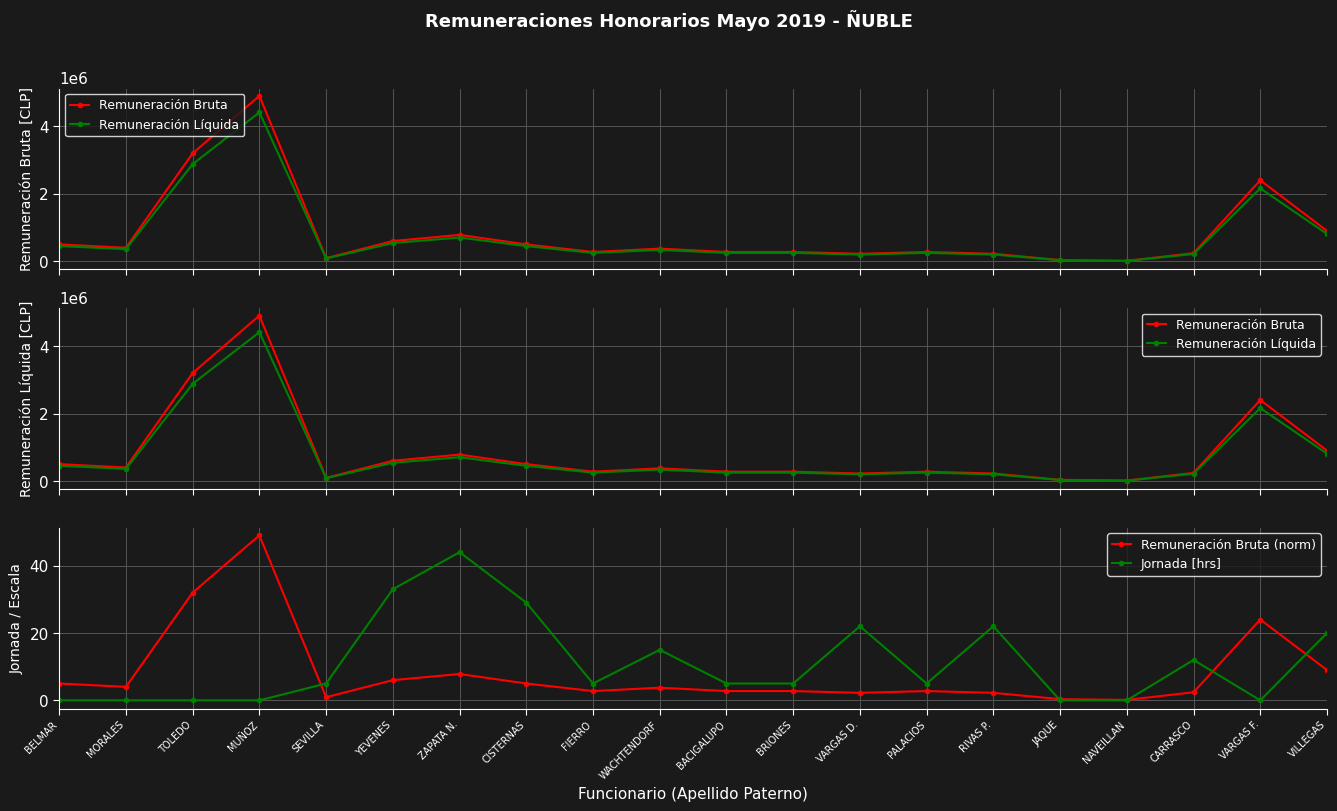

What is the difference between the second highest and second lowest values in the Jornada [hrs] series?

33.0